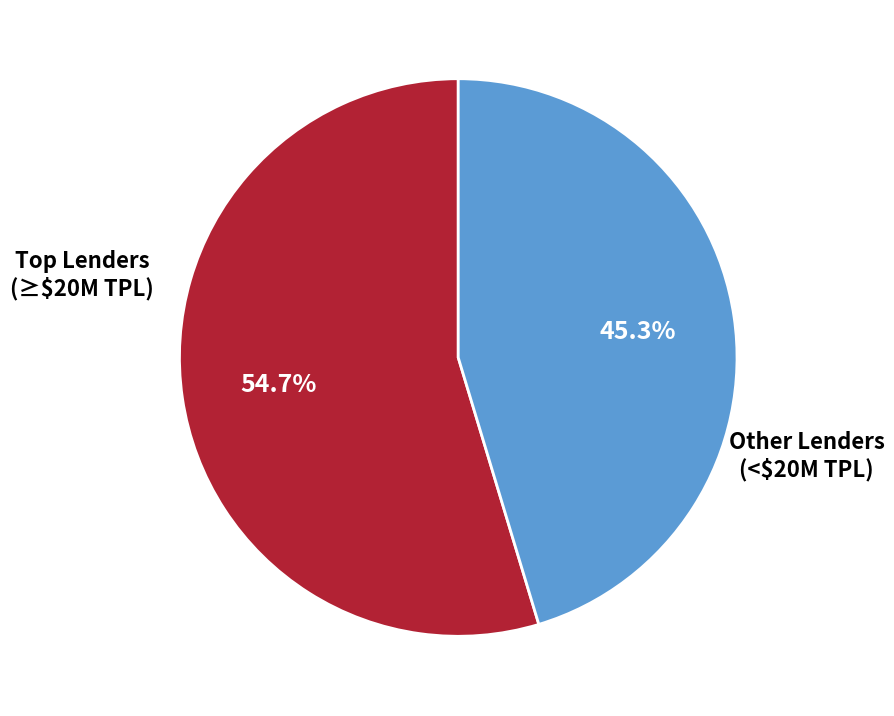

Count the number of slices in the pie.

2